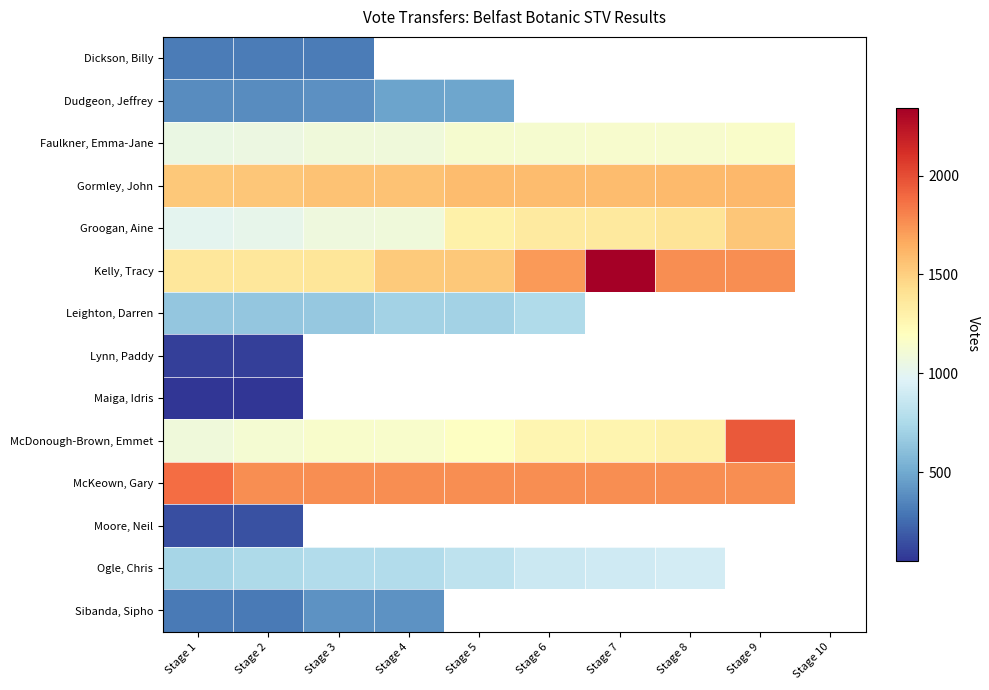

Between Stage 3 and Stage 9, which is larger?

Stage 9